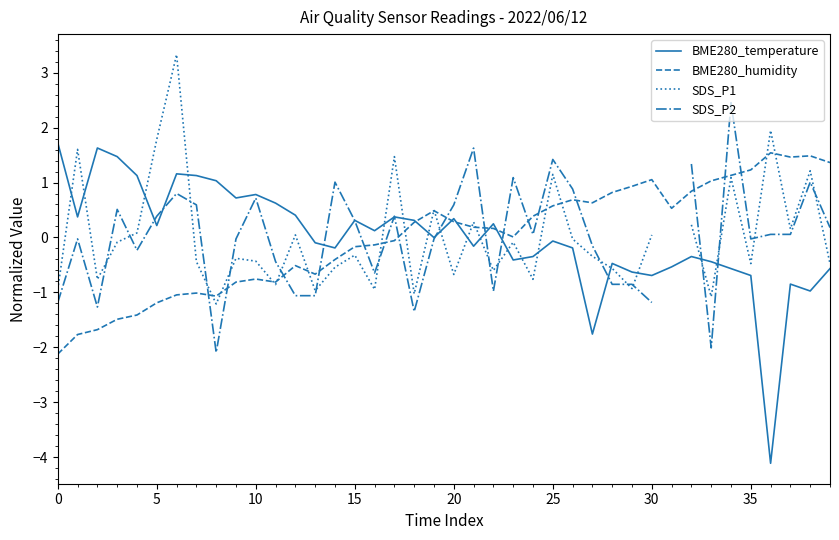

What is the difference between the maximum and minimum values in the SDS_P1 series?

4.5